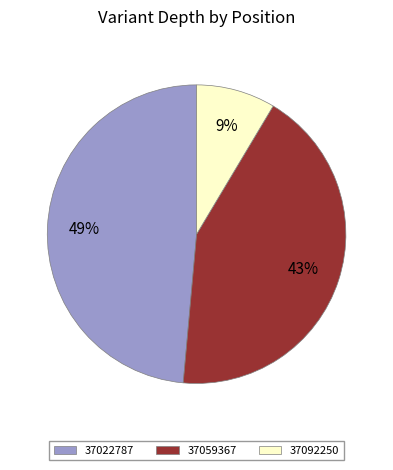

Is the sum of 37059367 and 37092250 greater than half?

Yes